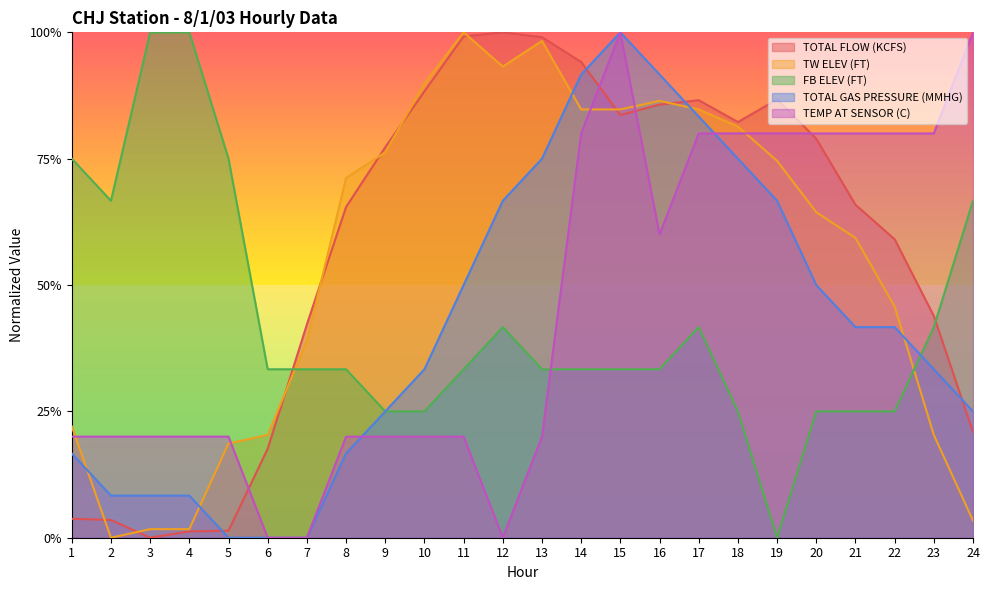

What are all the series names shown in the legend?

TOTAL FLOW (KCFS), TW ELEV (FT), FB ELEV (FT), TOTAL GAS PRESSURE (MMHG), TEMP AT SENSOR (C)